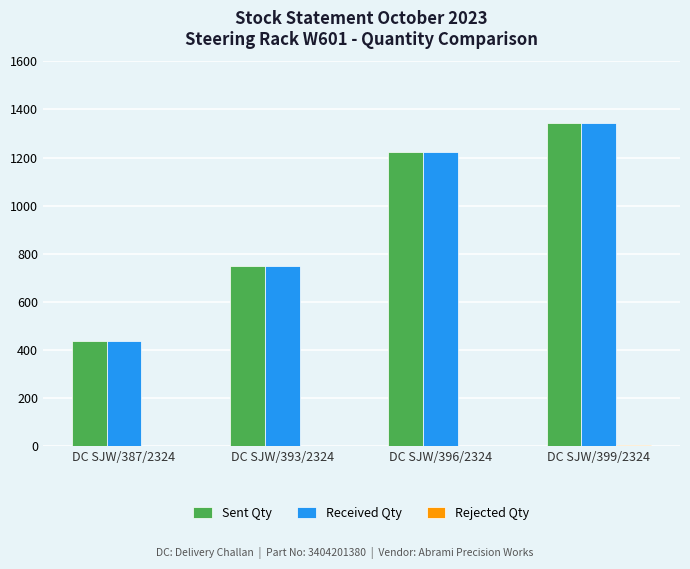

At which label is Sent Qty closest to 888?

DC SJW/393/2324